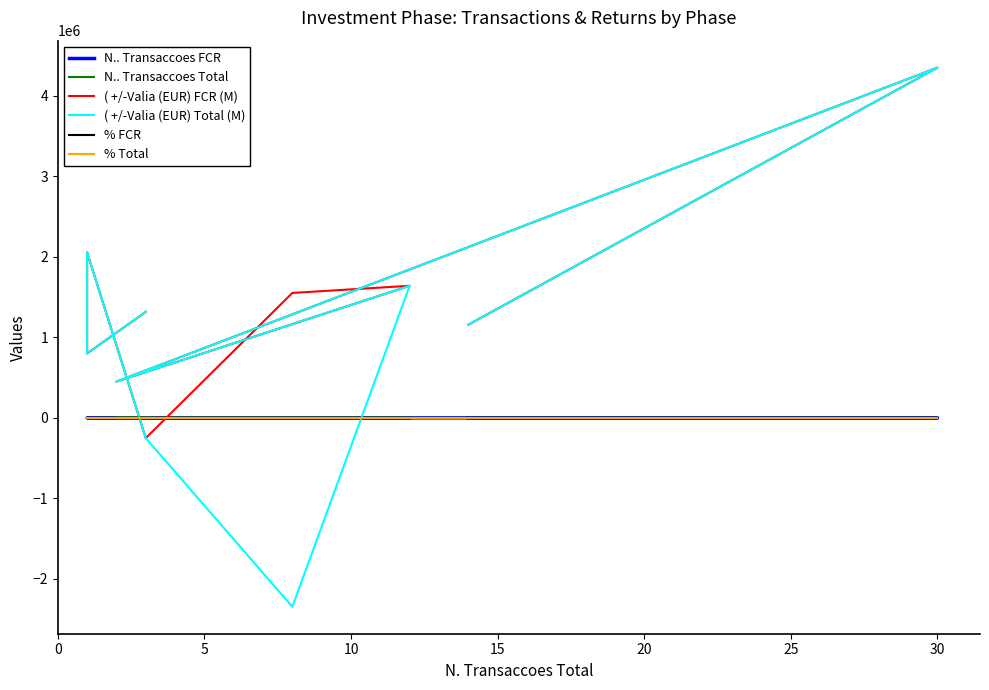

At which category does N.. Transaccoes Total reach its first local valley?

10